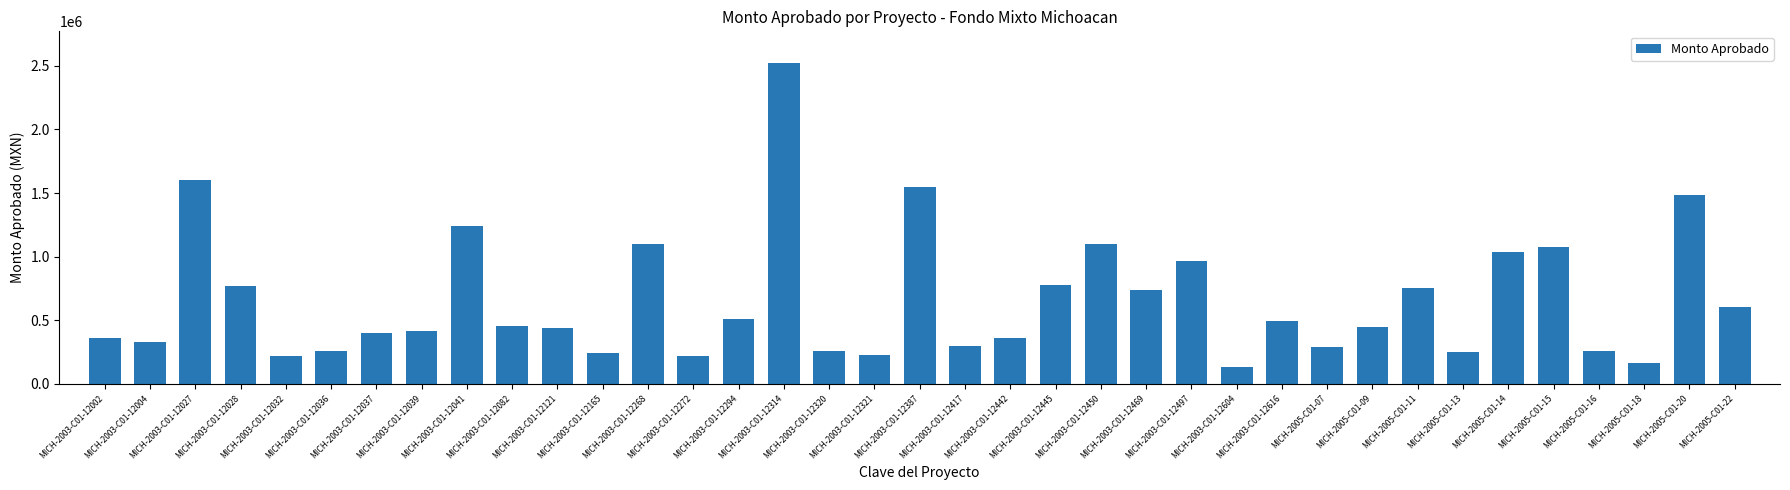

Which category has the lowest value across all series?

MICH-2003-C01-12604